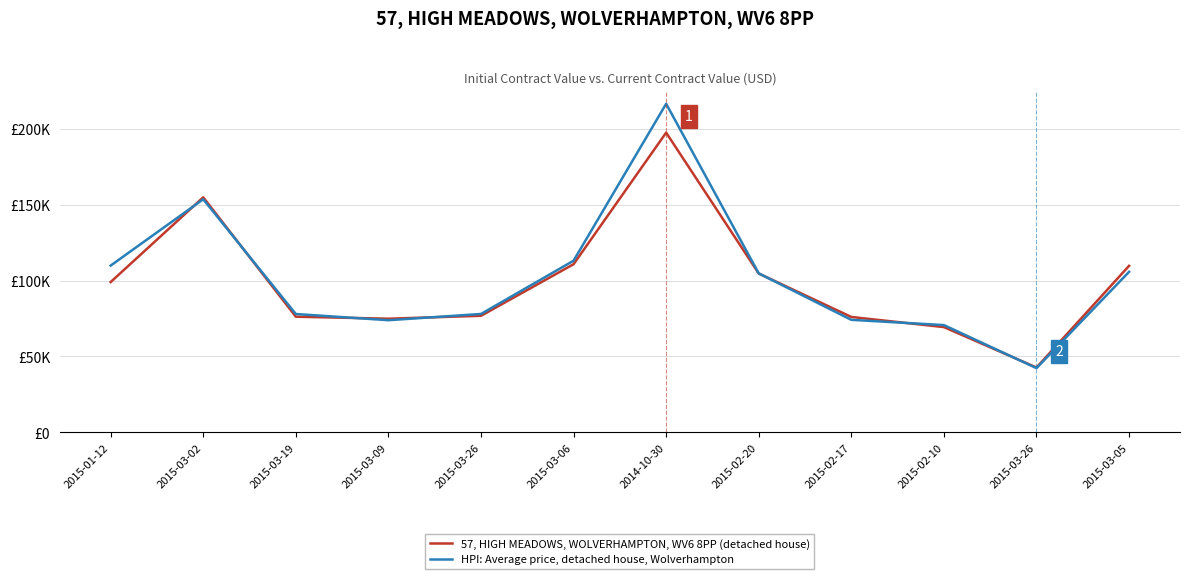

Is the value of 57, HIGH MEADOWS, WOLVERHAMPTON, WV6 8PP (detached house) at 2015-03-02 greater than the value of HPI: Average price, detached house, Wolverhampton at 2015-02-20?

Yes